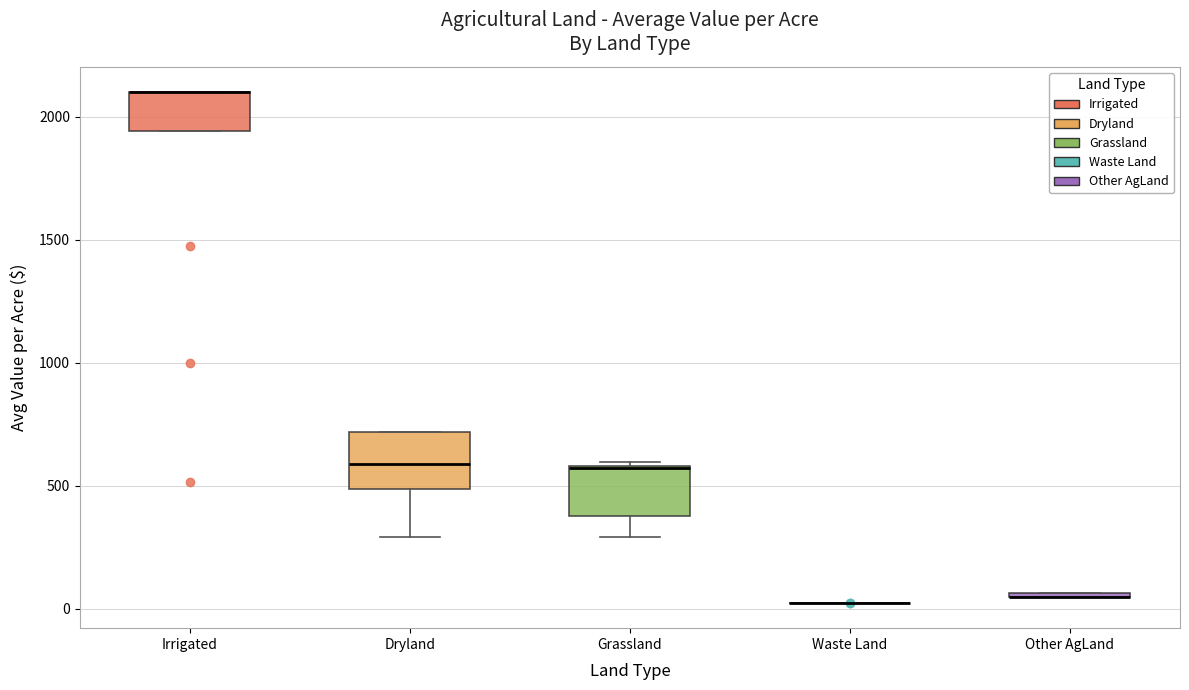

Reading left to right, read every box against the y-axis: the position of its median line, the range the box covers, and the ends of its whiskers. The values are not printed on the chart, so give them approximately, as read against the axis.

Irrigated: median 2100 (drawn on the box's upper edge), box 1950 to 2100, whiskers 1950 to 2100
Dryland: median 600, box 500 to 700, whiskers 300 to 700
Grassland: median 550 (drawn on the box's upper edge), box 400 to 600, whiskers 300 to 600 (just above the box's upper edge)
Waste Land: box collapsed to a line at 0, whiskers 0 to 50
Other AgLand: box collapsed to a line at 50, whiskers 50 to 50